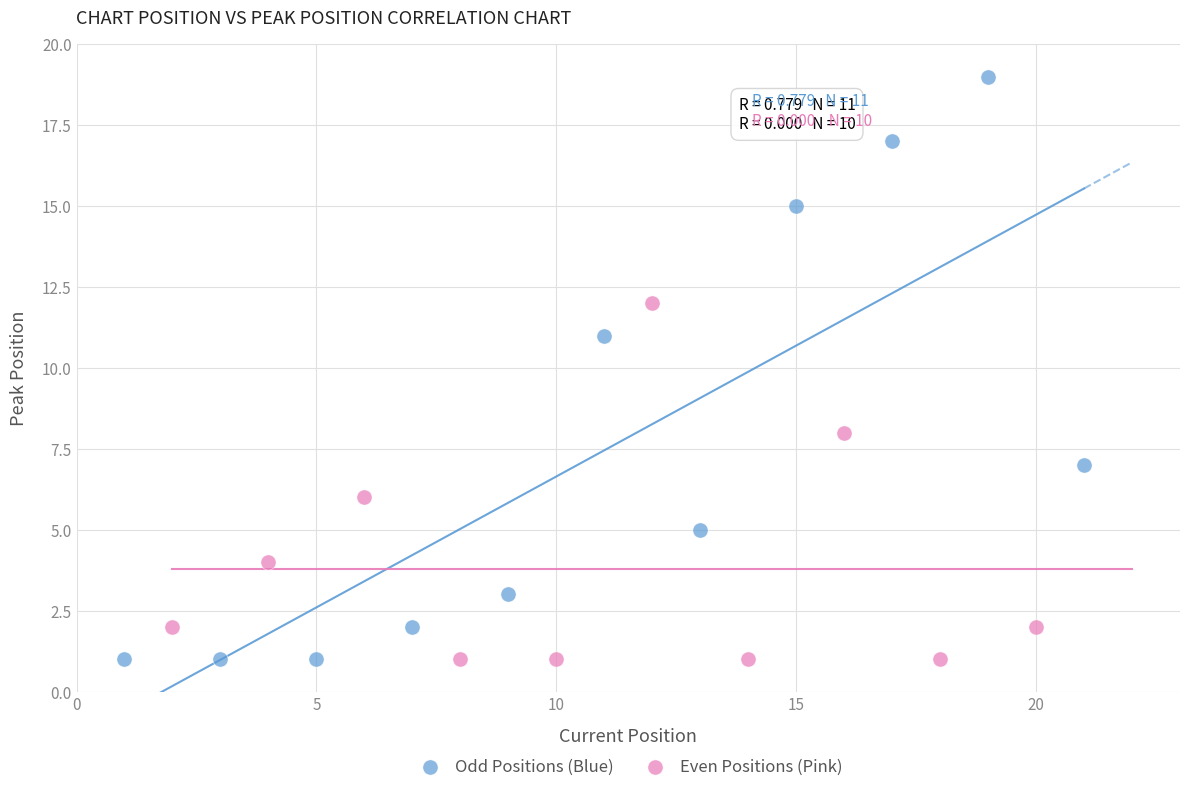

Which series reaches the maximum Y coordinate?

Odd Positions (Blue)